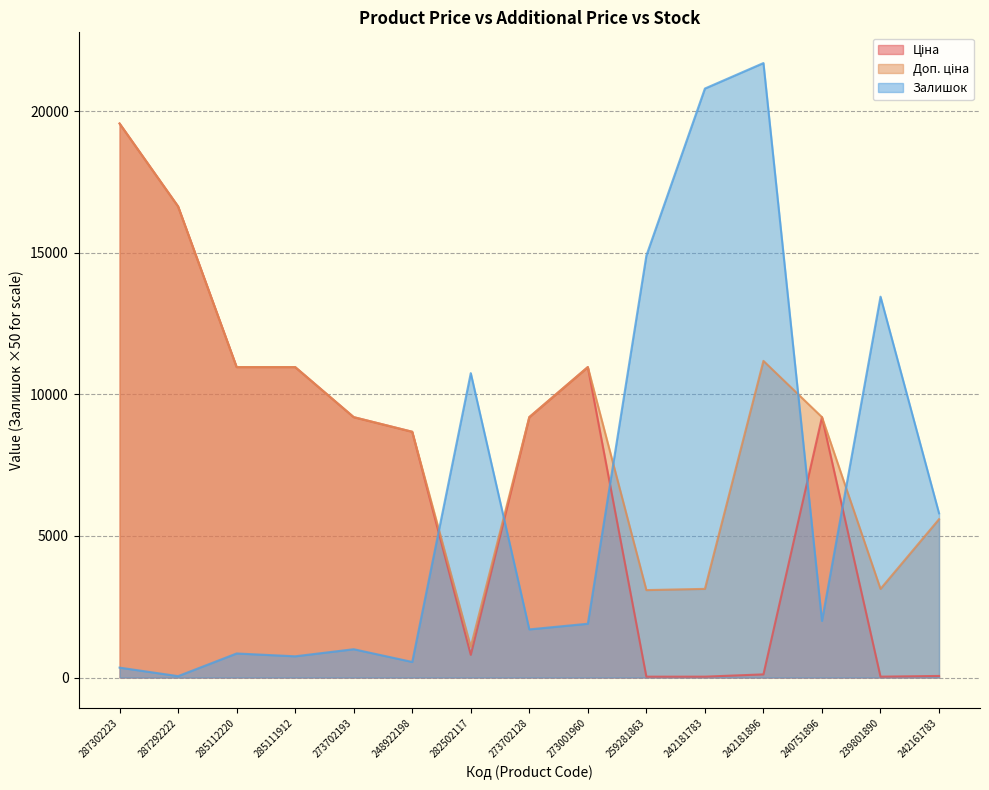

What position from the left is 287302223?

1